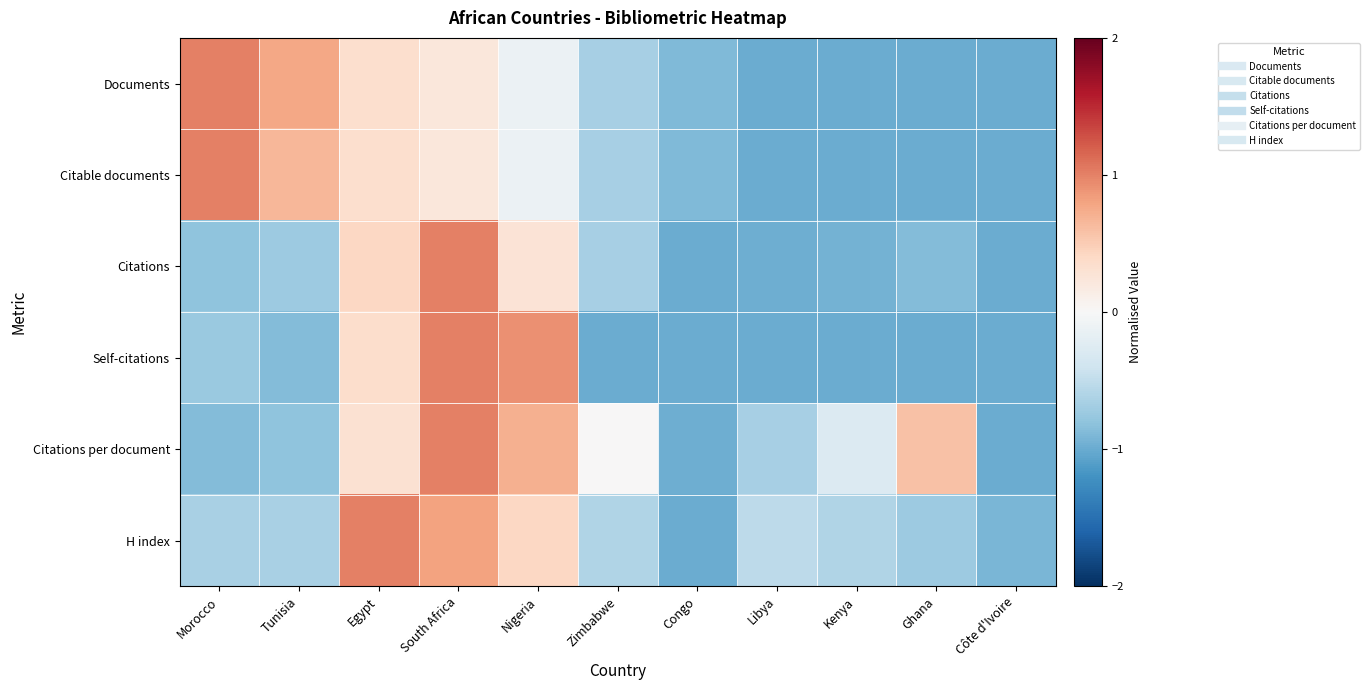

Which series has the largest range (max minus min)?

Documents